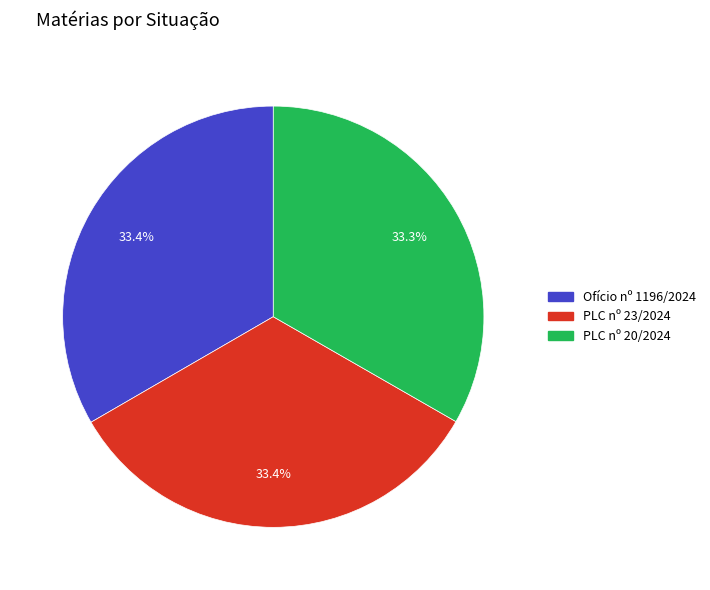

Is there a majority slice in this chart?

No